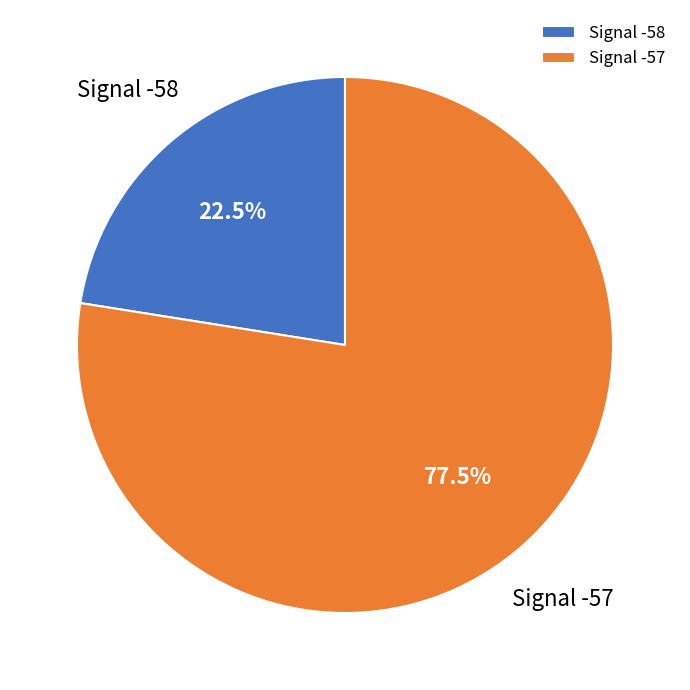

What is the ratio of the value at Signal -57 to the value at Signal -58?

3.4